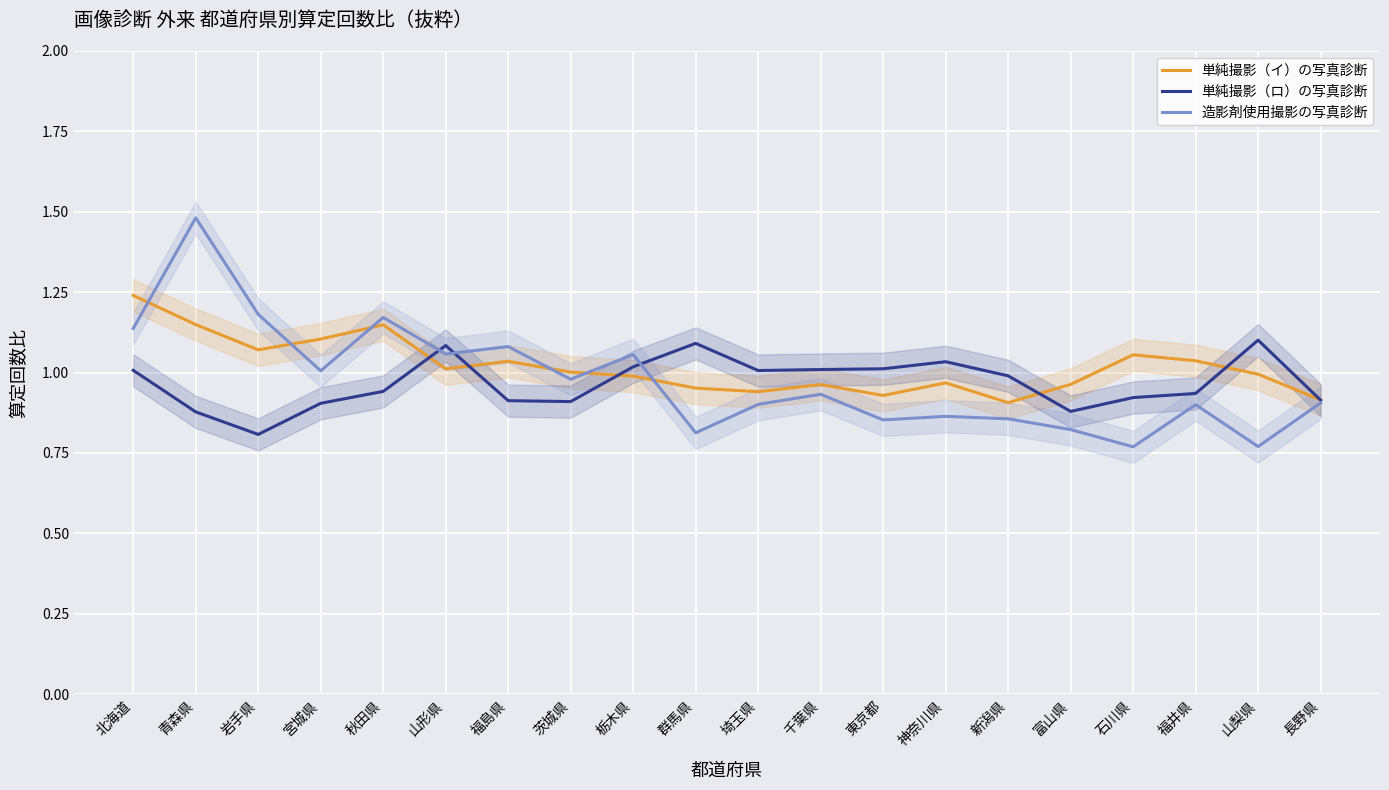

Which series ends up on top after the final intersection of 造影剤使用撮影の写真診断 and 単純撮影（ロ）の写真診断?

単純撮影（ロ）の写真診断